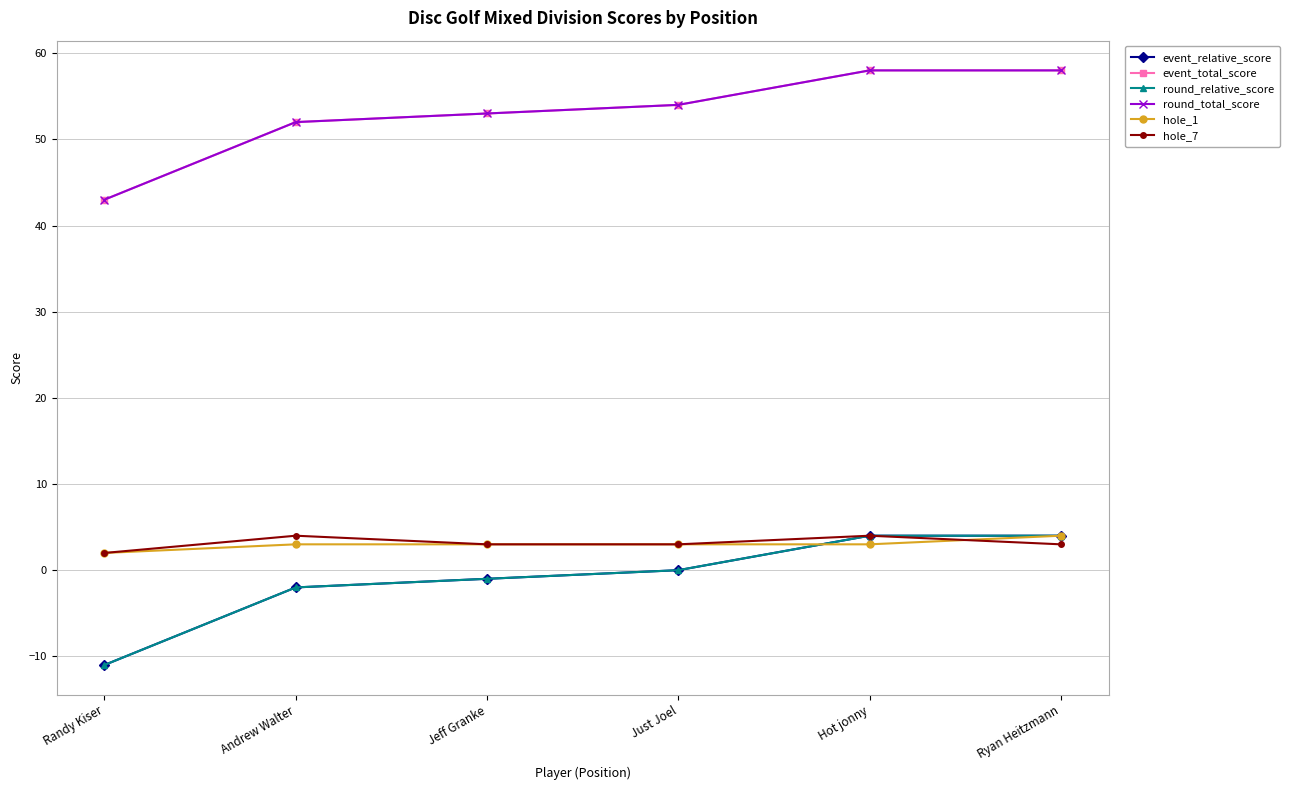

Does the chart have visible grid lines?

Yes